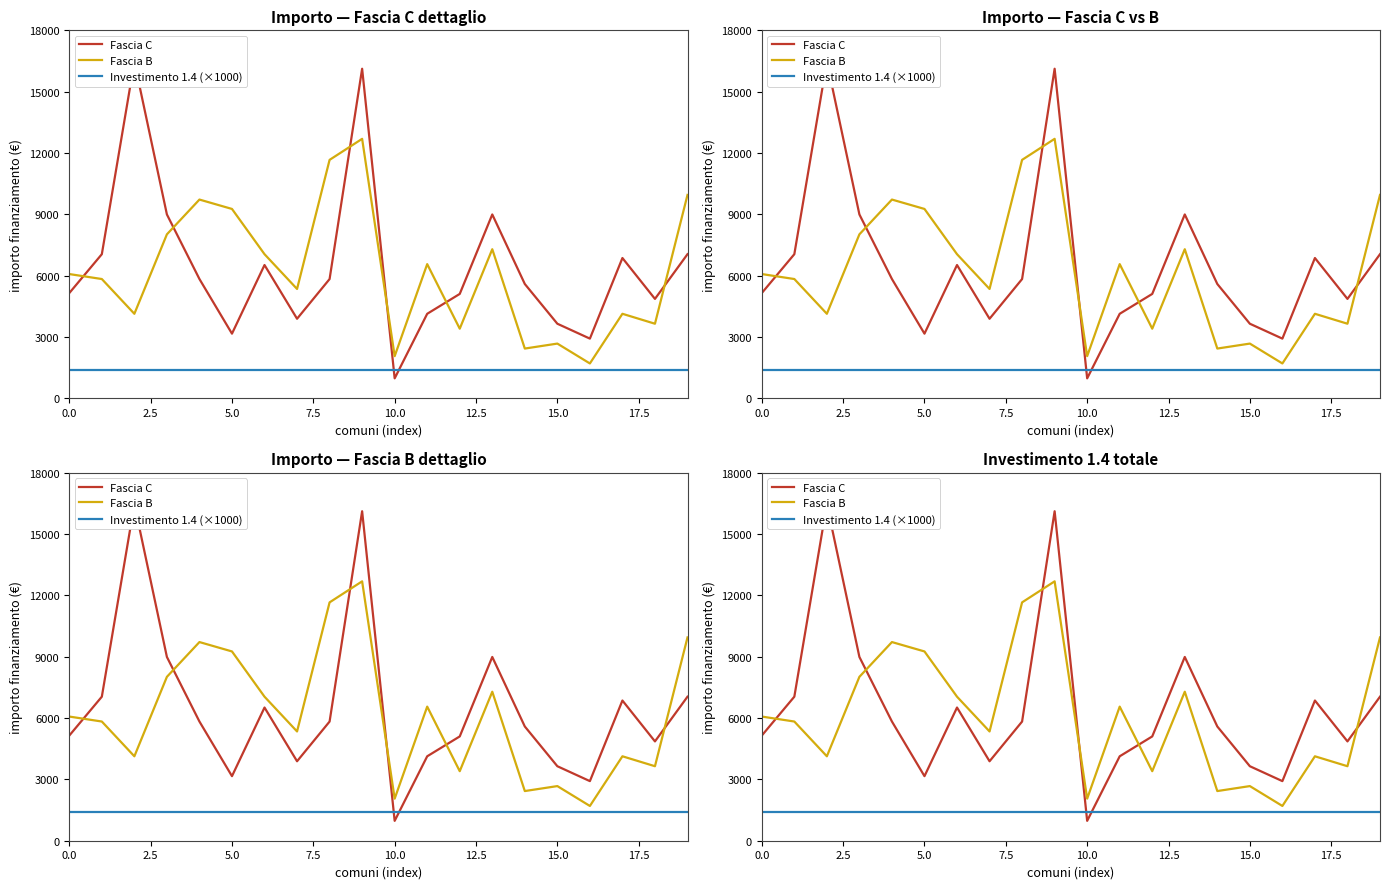

The Fascia B series shows 4131 at 17. True or false?

True